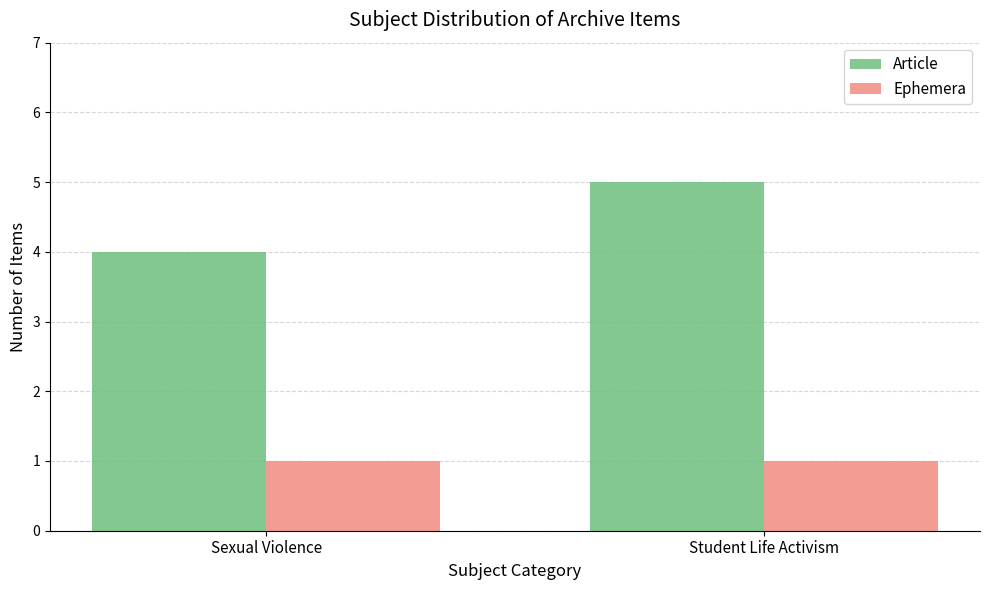

Rank the series by their maximum value, from lowest to highest.

Ephemera, Article